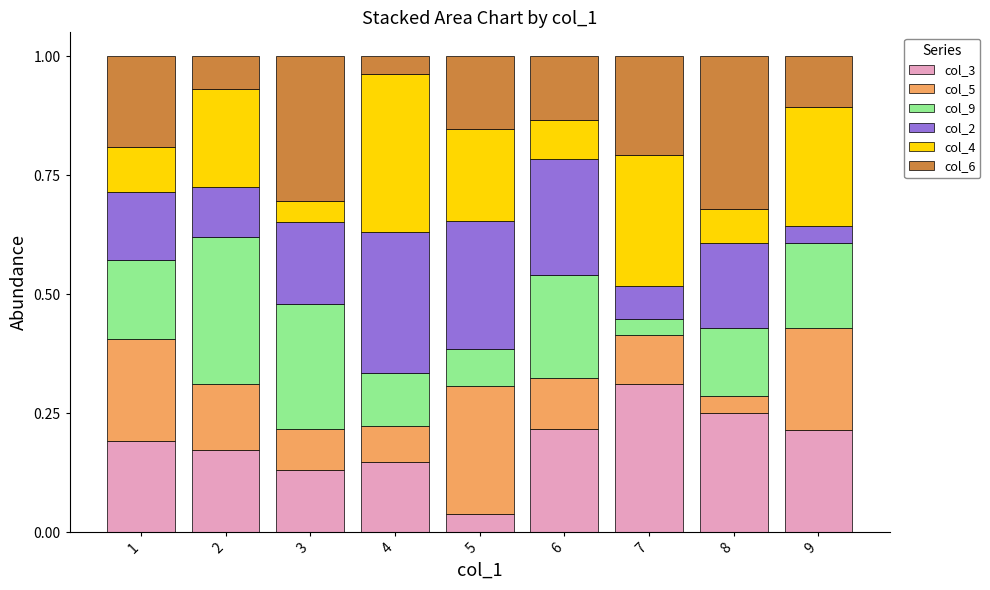

What is the total value across all series at 4?

1.0